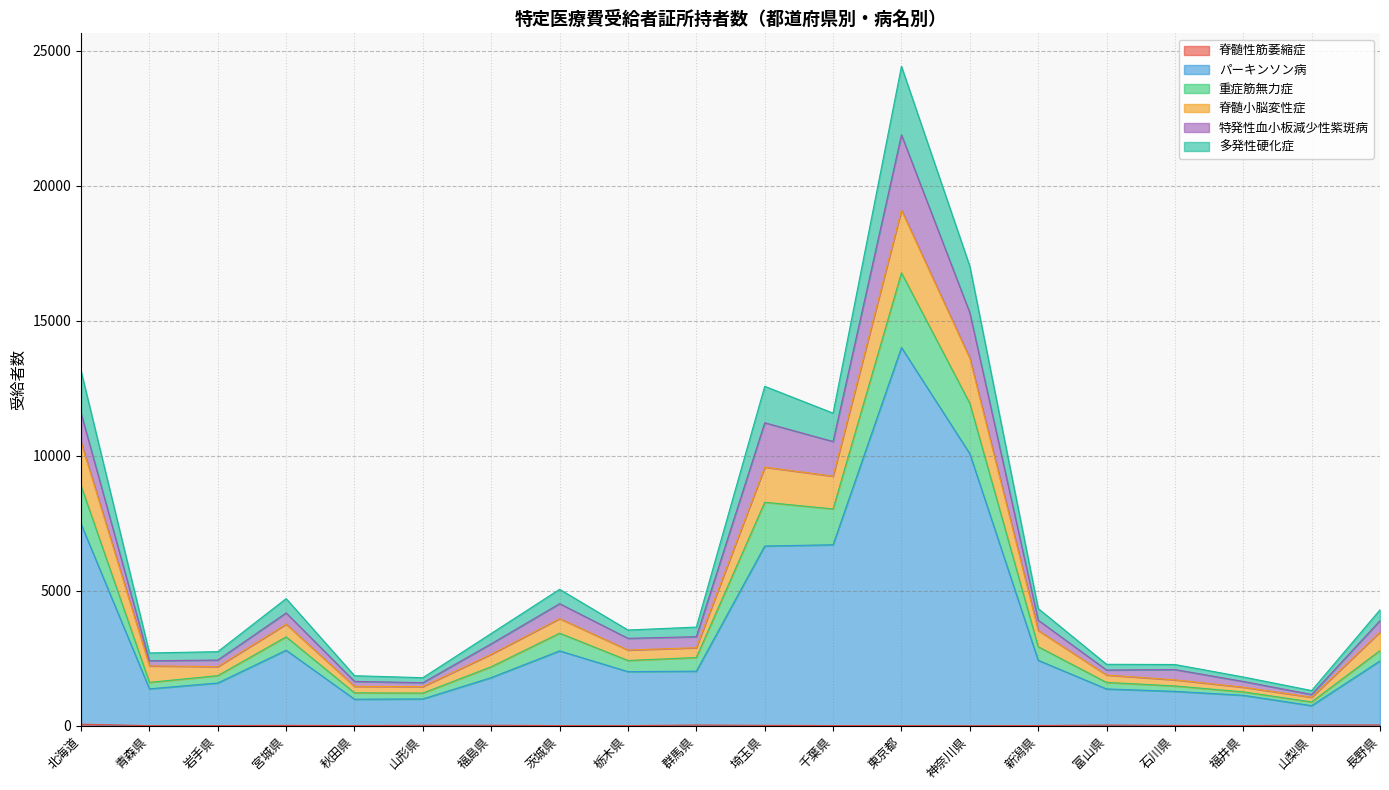

What is the label of the 9th point from the left?

栃木県